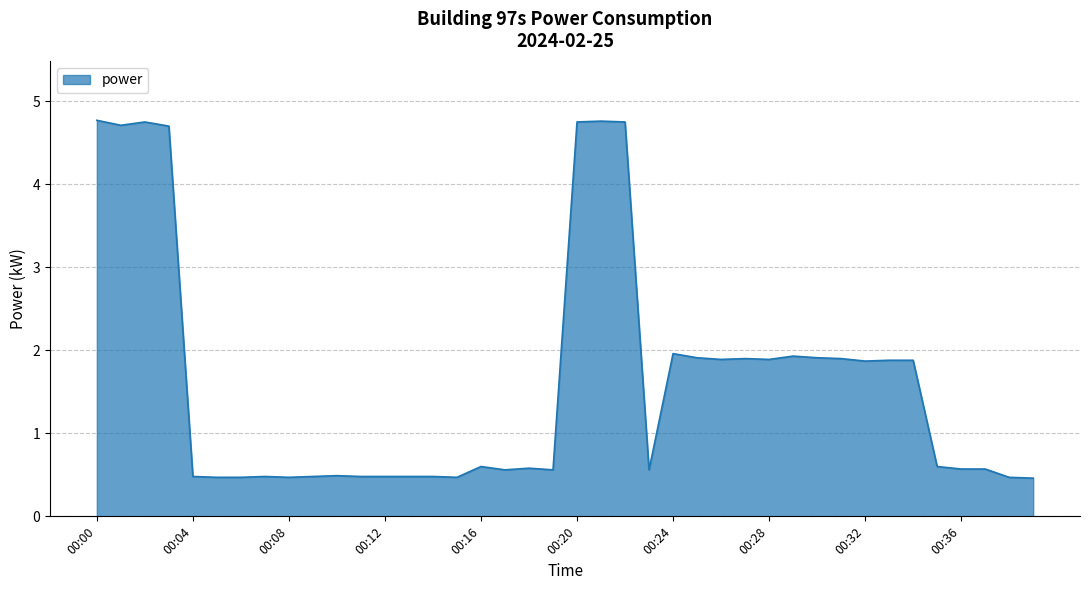

What is the smallest value displayed?

0.5